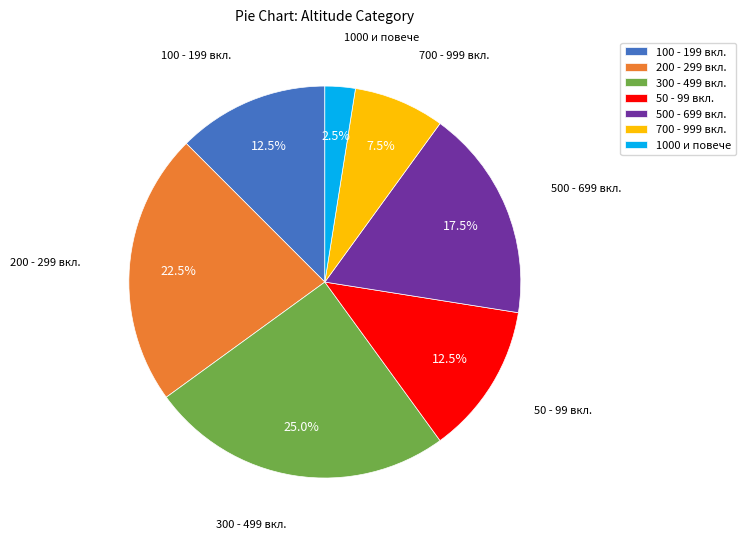

Does 700 - 999 вкл. account for over 50% of the chart?

No